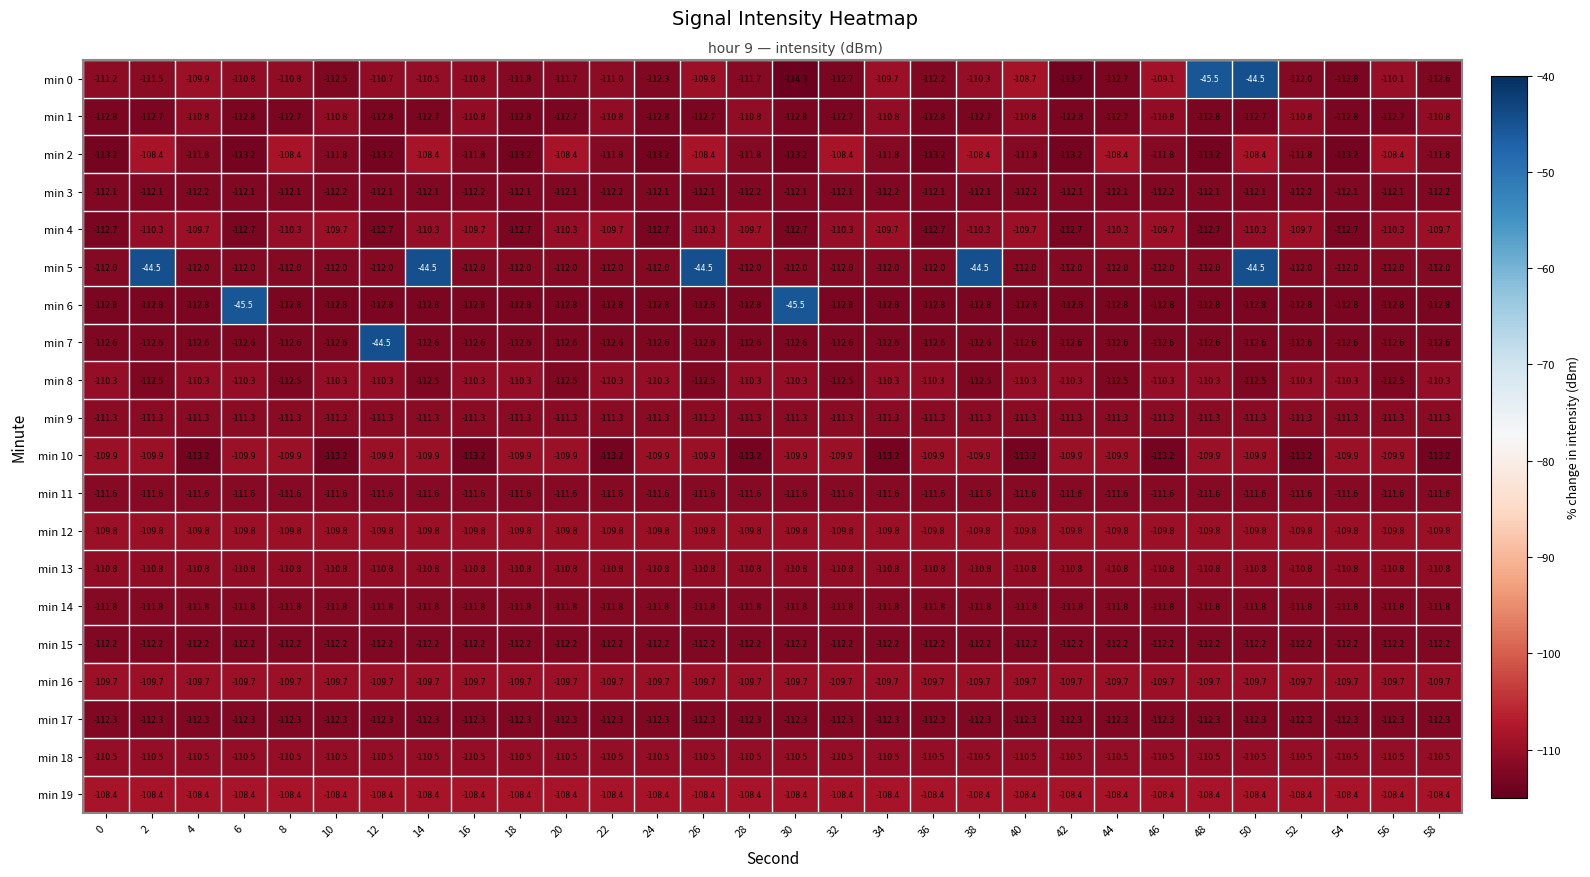

True or false: min 1 has a value of -110.8 at 46.

True